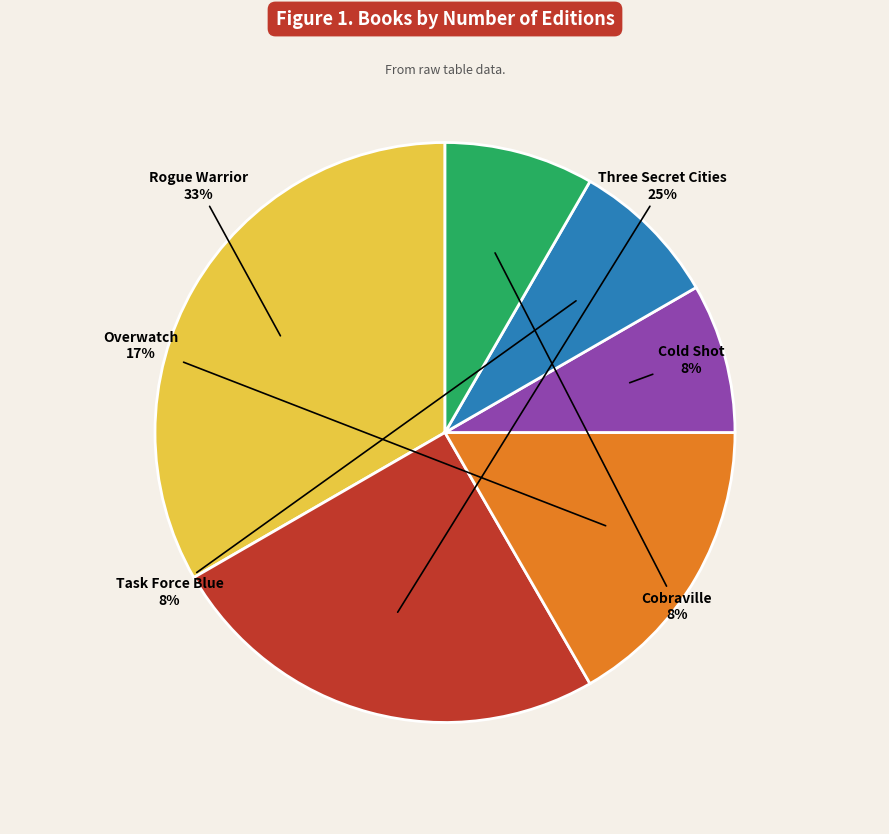

The Cobraville slice represents 8% of the pie. True or false?

True